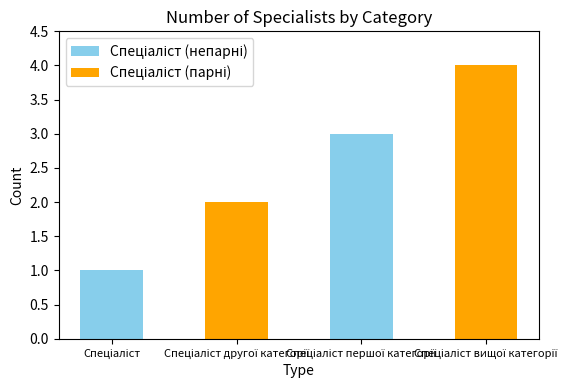

How many data points does each series have?

2